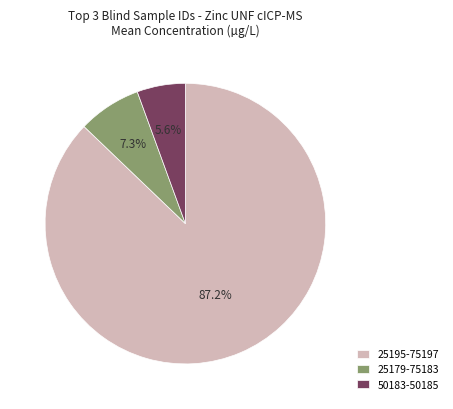

To the nearest percent, what is the average slice percentage?

33%